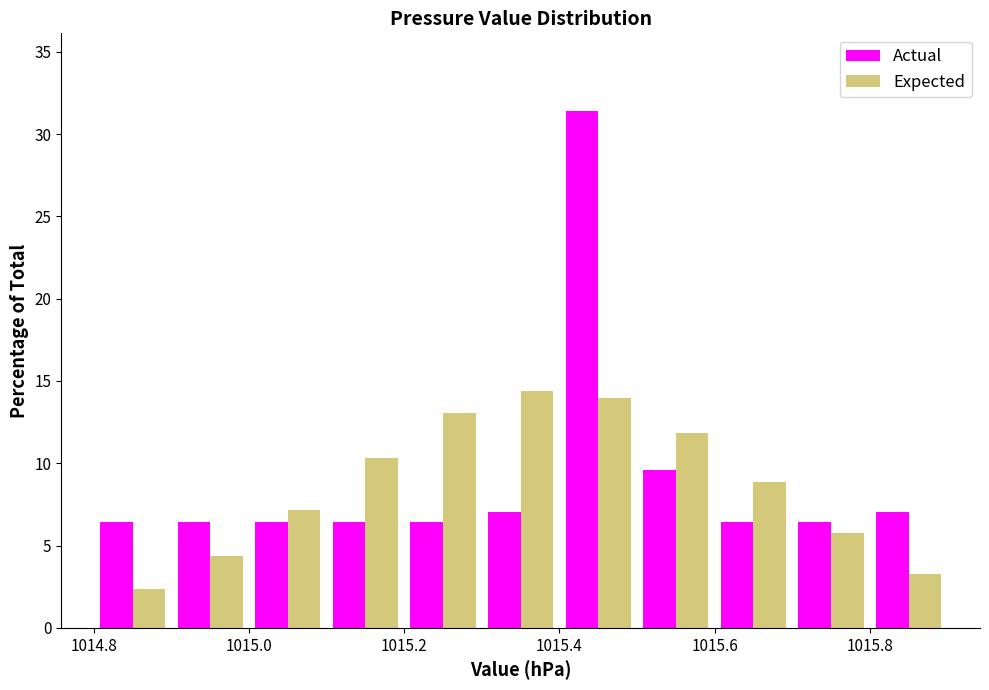

What is the height of the Actual bar covering 1015.7 to 1015.8 on the x-axis? The values are not printed on the chart, so give them approximately, as read against the axis.

6.5